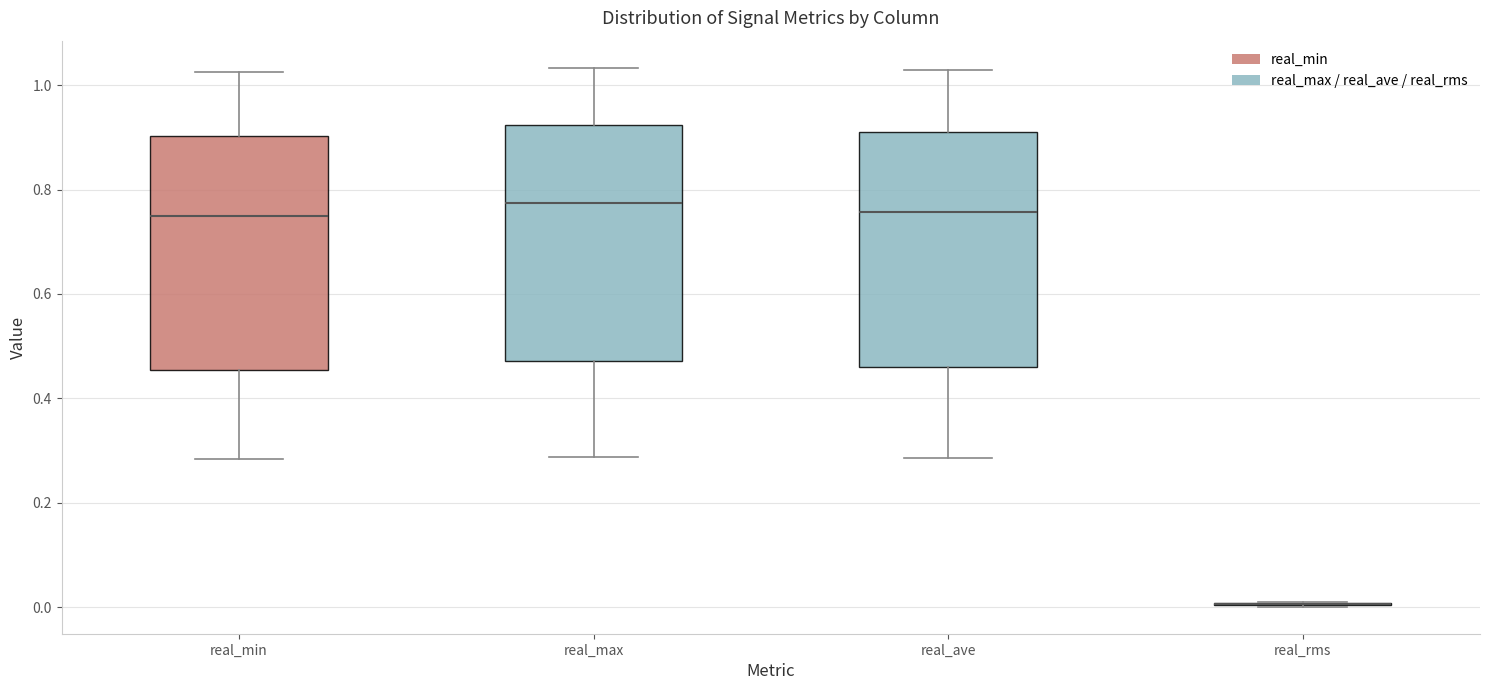

Reading left to right, read every box against the y-axis: the position of its median line, the range the box covers, and the ends of its whiskers. The values are not printed on the chart, so give them approximately, as read against the axis.

real_min: median 0.74, box 0.46 to 0.90, whiskers 0.28 to 1.02
real_max: median 0.78, box 0.48 to 0.92, whiskers 0.28 to 1.04
real_ave: median 0.76, box 0.46 to 0.90, whiskers 0.28 to 1.02
real_rms: box collapsed to a line at 0.00, whiskers 0.00 to 0.00